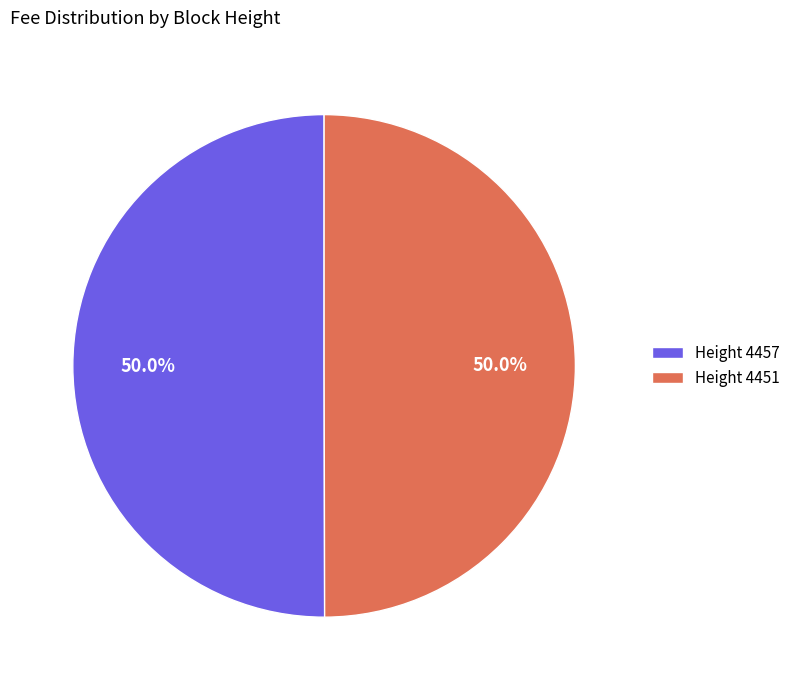

Approximately how many times larger is the value at Height 4451 compared to Height 4457?

1.0